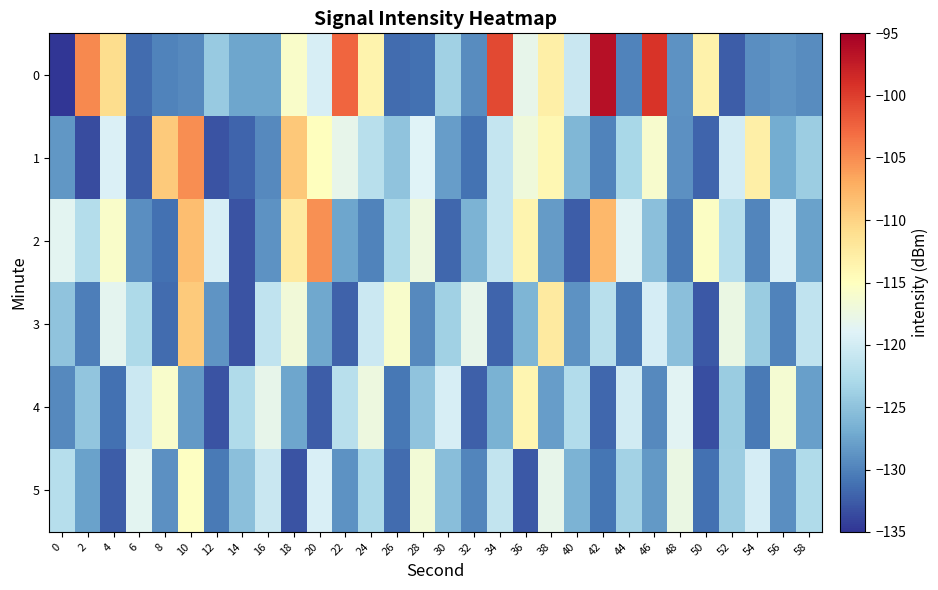

Rank the series by their maximum value, from highest to lowest.

0, 1, 2, 3, 4, 5